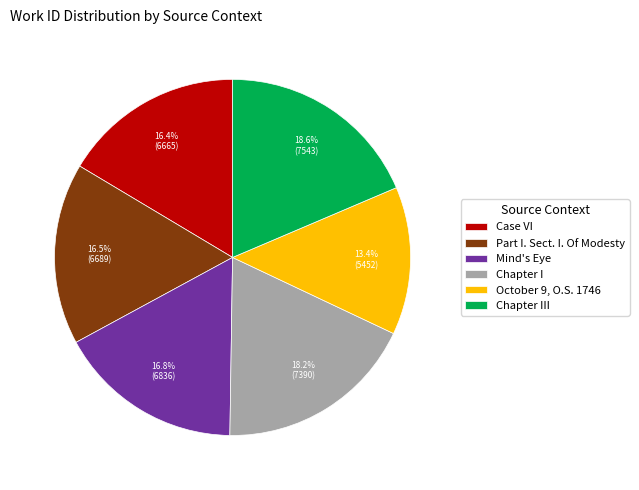

Count the number of slices in the pie.

6